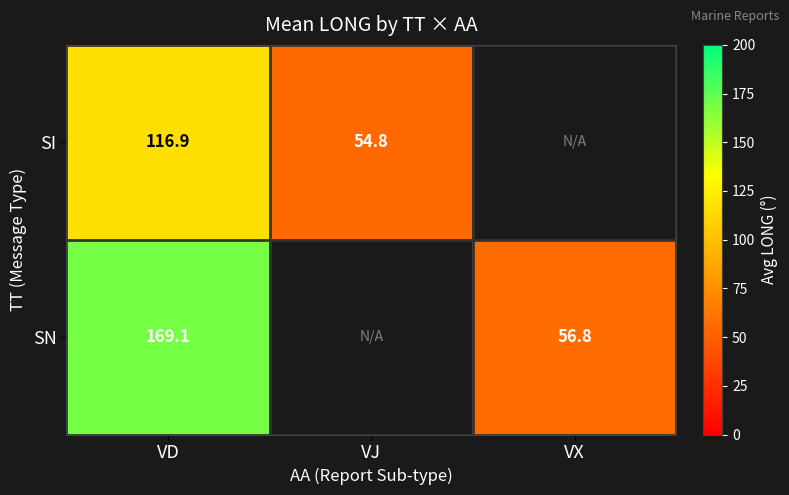

Is it true that SN equals 169.1 at VD?

True